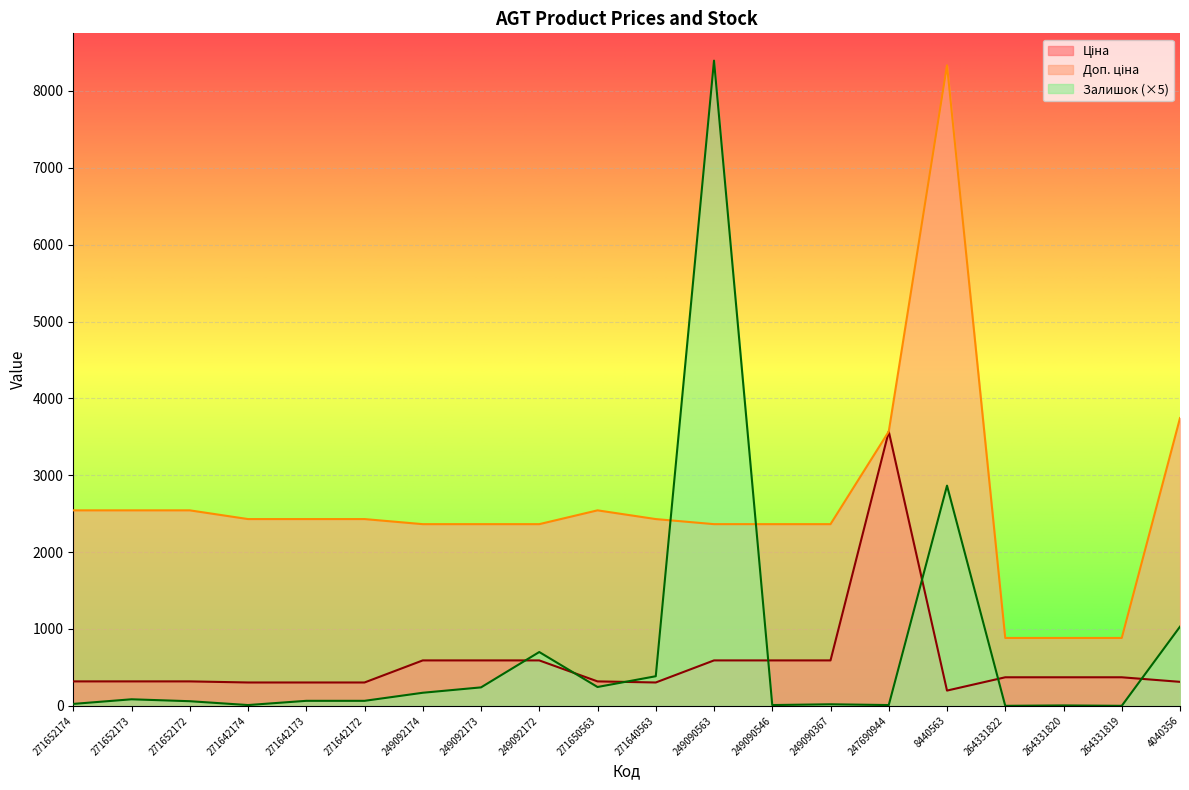

Which has a higher value, 247690944 or 249090367?

247690944